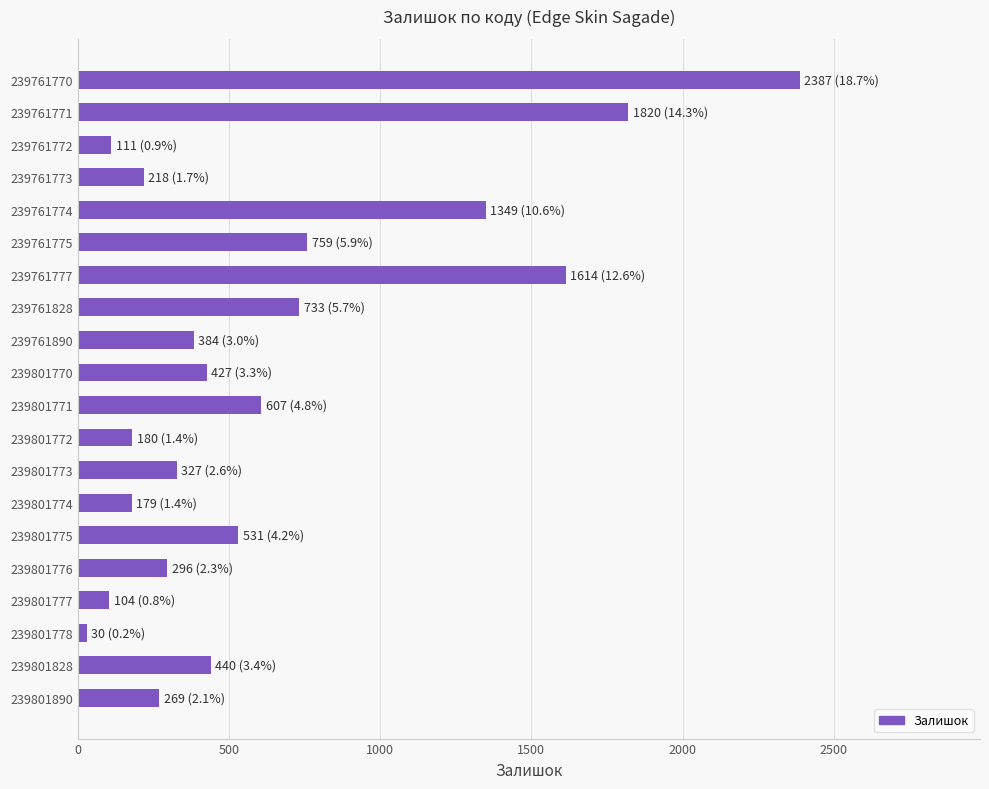

Which label corresponds to the largest value in the chart?

239761770